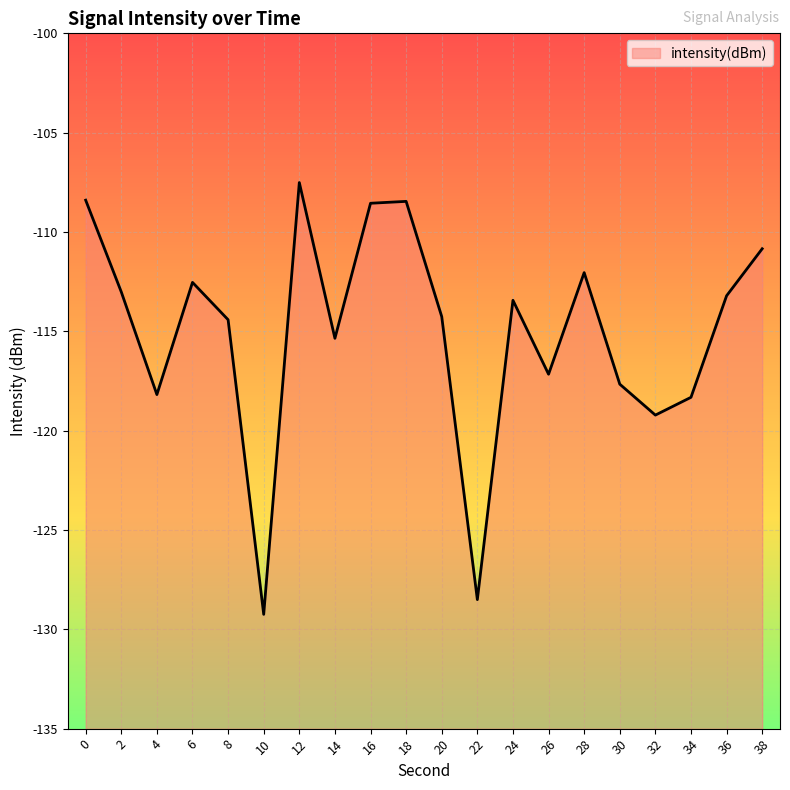

Where is the data nearest to the value -118?

4